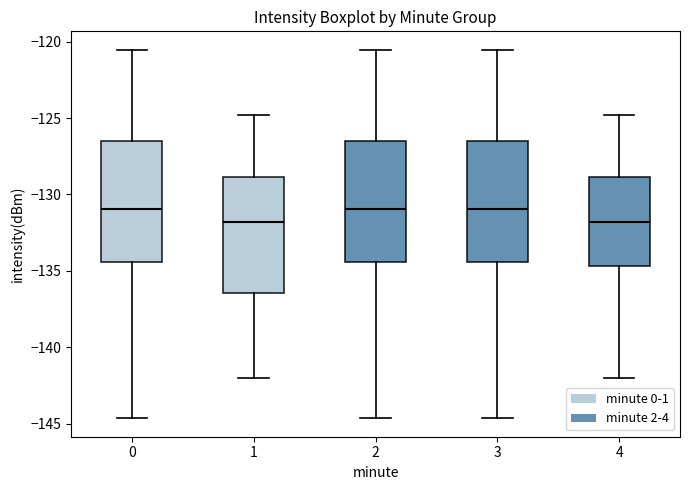

Reading left to right, transcribe this box plot: for each box, give where its median line is, the range the box spans, and where its two whiskers end, as read against the y-axis. The values are not printed on the chart, so give them approximately, as read against the axis.

0: median -131.0, box -134.5 to -126.5, whiskers -144.5 to -120.5
1: median -132.0, box -136.5 to -129.0, whiskers -142.0 to -125.0
2: median -131.0, box -134.5 to -126.5, whiskers -144.5 to -120.5
3: median -131.0, box -134.5 to -126.5, whiskers -144.5 to -120.5
4: median -132.0, box -134.5 to -129.0, whiskers -142.0 to -125.0